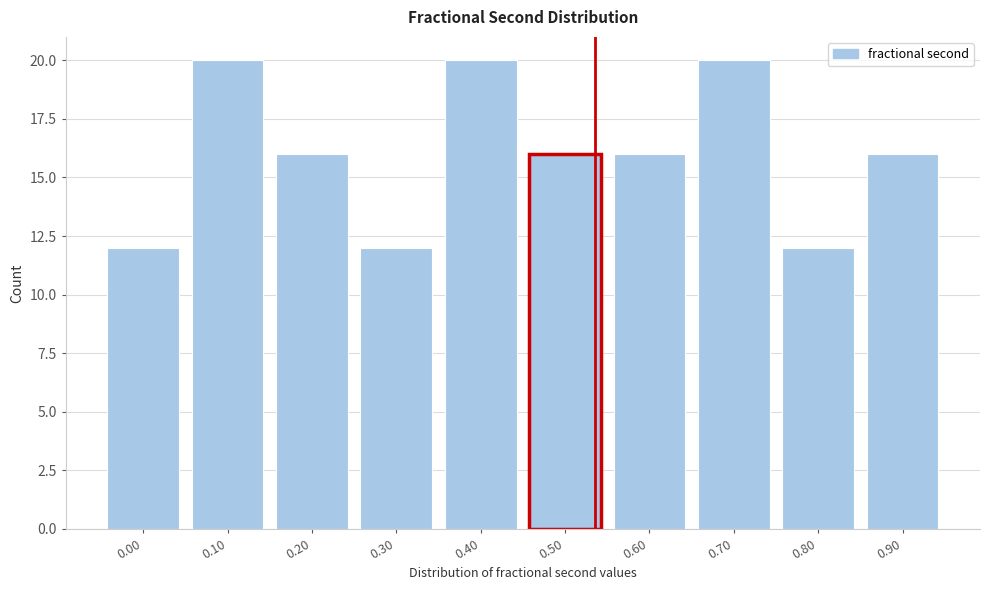

Reading left to right, list all the values displayed in this chart.

12	20	16	12	20	16	16	20	12	16